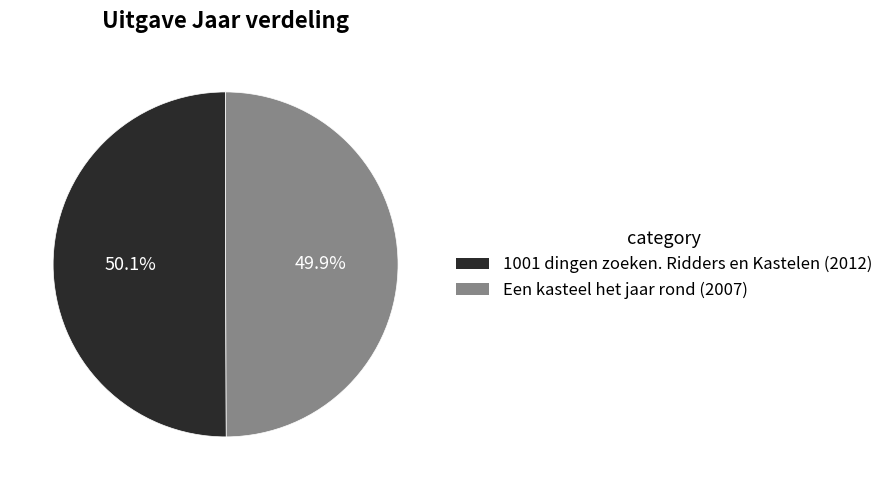

To the nearest percent, what is the combined percentage of 1001 dingen zoeken. Ridders en Kastelen and Een kasteel het jaar rond?

100%